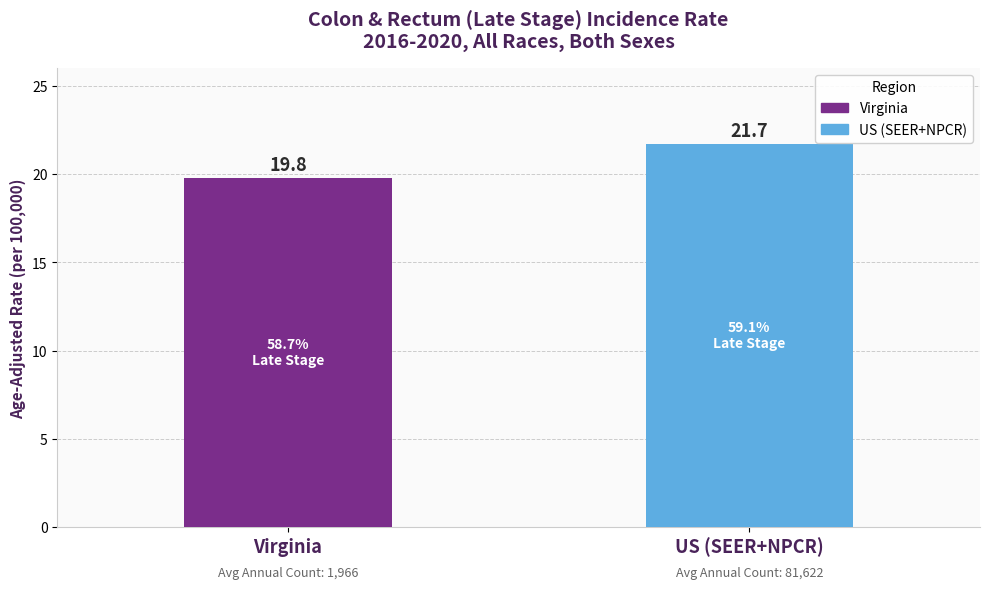

What is the difference between the maximum and minimum values?

1.9